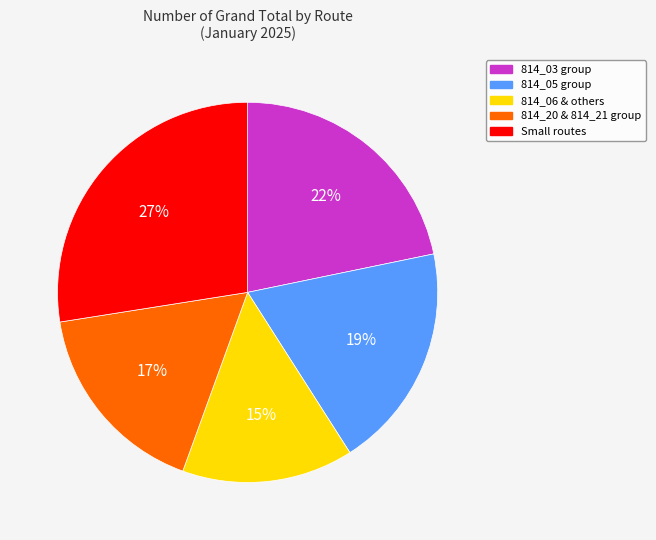

To the nearest percent, what is the difference between the 814_05 group and 814_20 & 814_21 group slice percentages?

2%